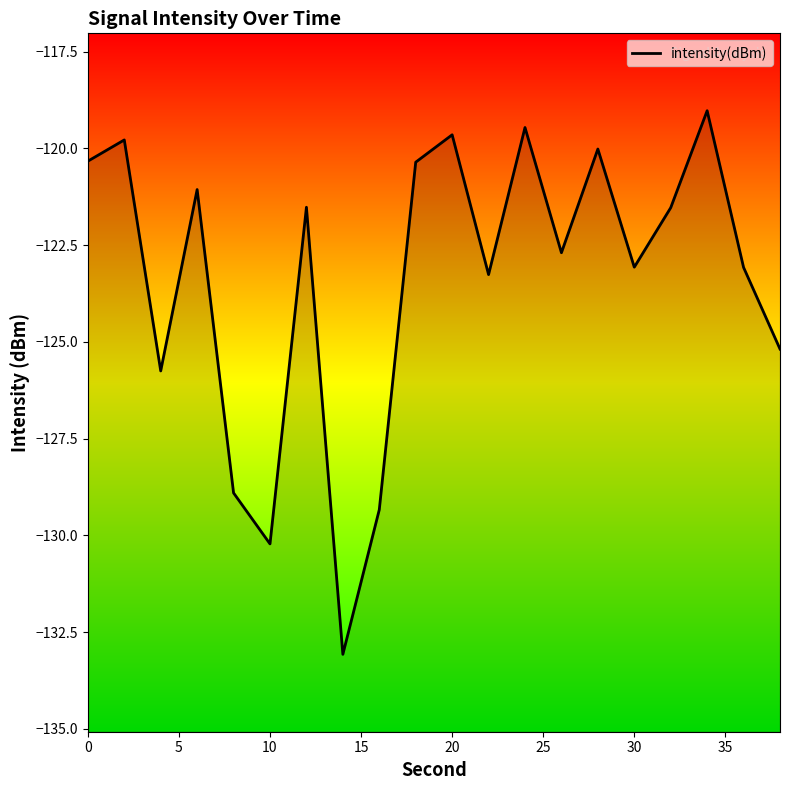

Which category has the highest value across all series?

34